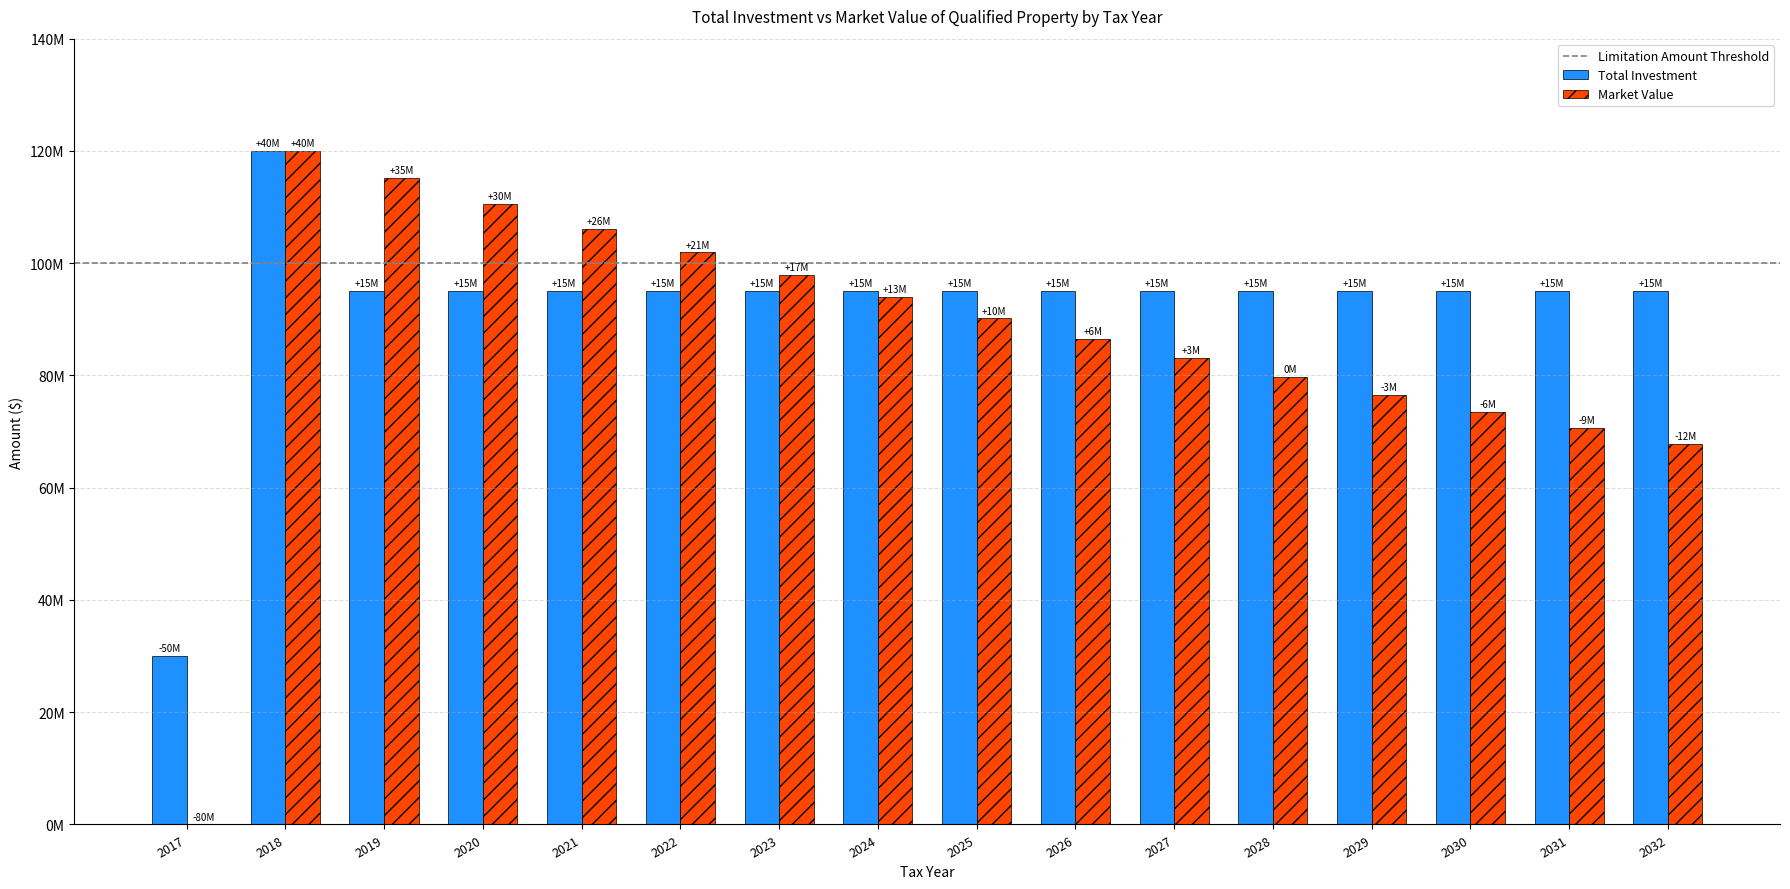

The Market Value series shows 27247722 at 2023. True or false?

False